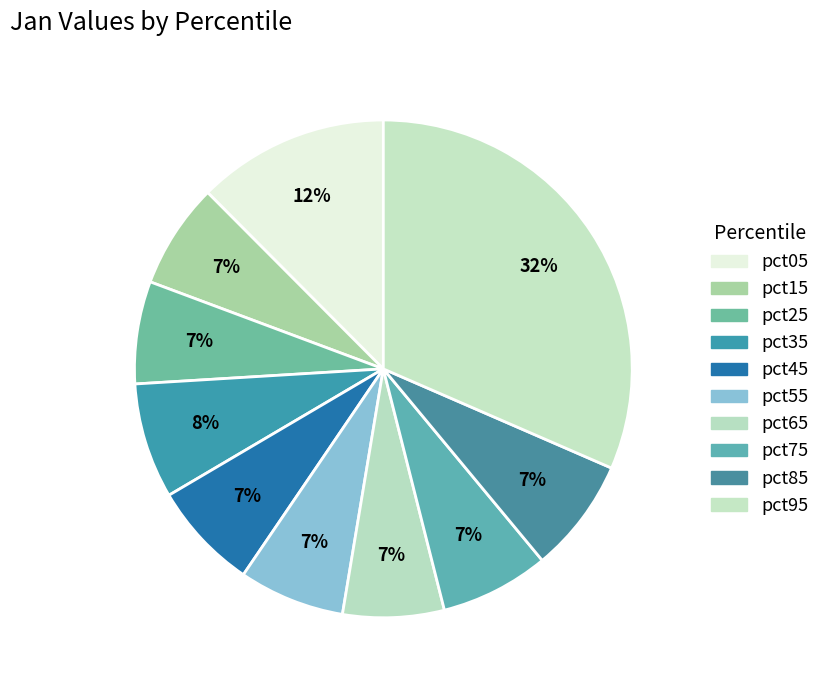

Count the number of slices in the pie.

10